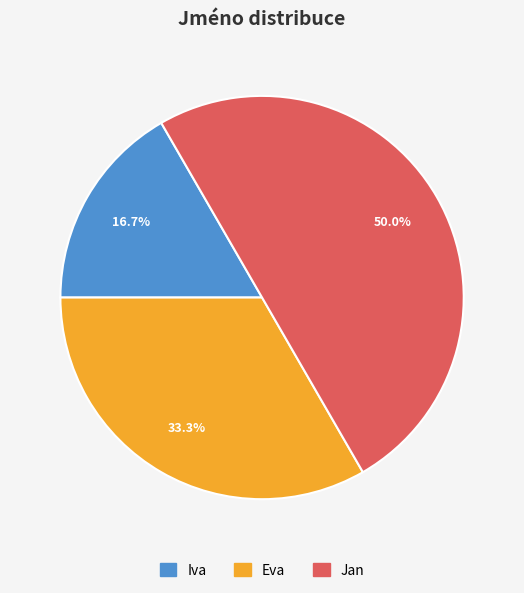

The Jan slice represents 50% of the pie. True or false?

True